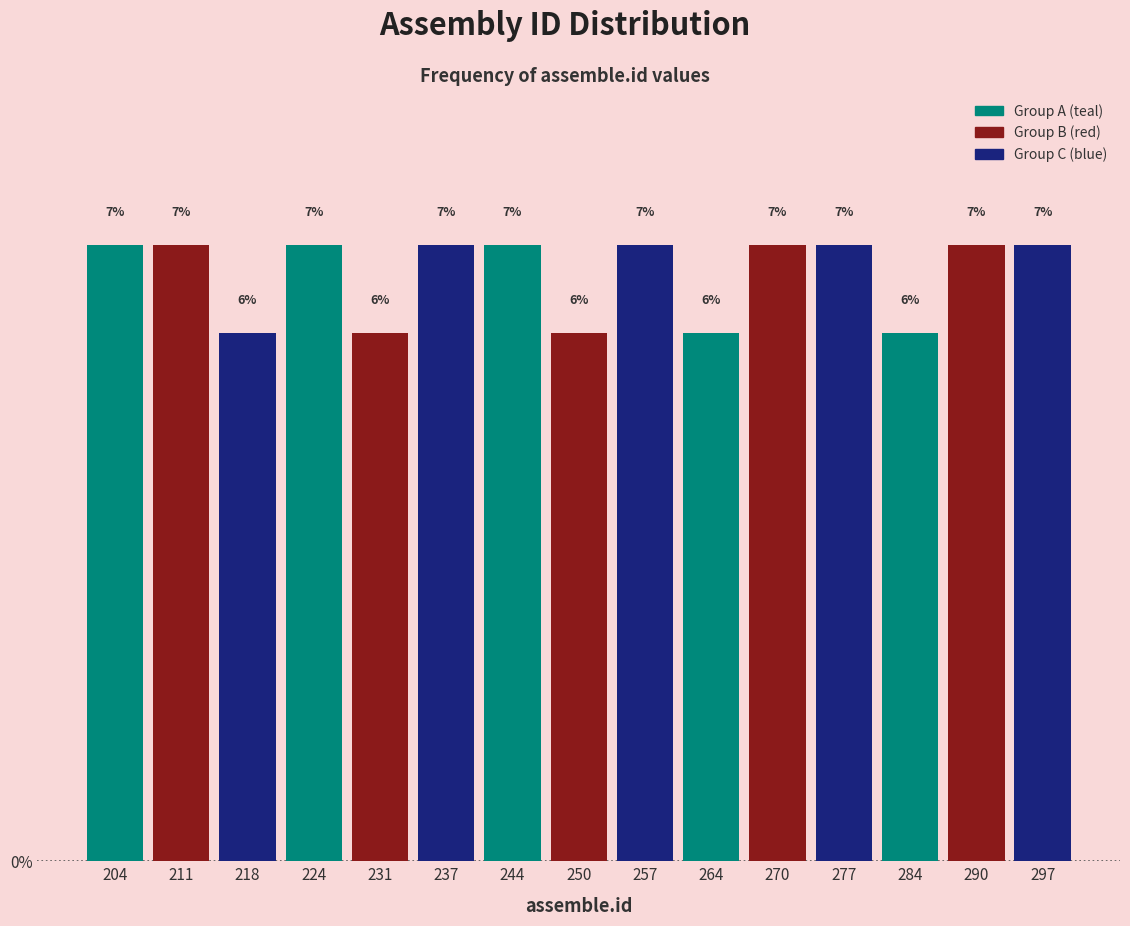

Reading left to right, transcribe this chart: for each bar, give the range it covers on the x-axis and its height. The bar edges are not printed on the chart, so give them approximately, as read against the axis.

201.0 to 207.6: 7
207.6 to 214.2: 7
214.2 to 220.8: 6
220.8 to 227.4: 7
227.4 to 234.0: 6
234.0 to 240.6: 7
240.6 to 247.2: 7
247.2 to 253.8: 6
253.8 to 260.4: 7
260.4 to 267.0: 6
267.0 to 273.6: 7
273.6 to 280.2: 7
280.2 to 286.8: 6
286.8 to 293.4: 7
293.4 to 300.0: 7